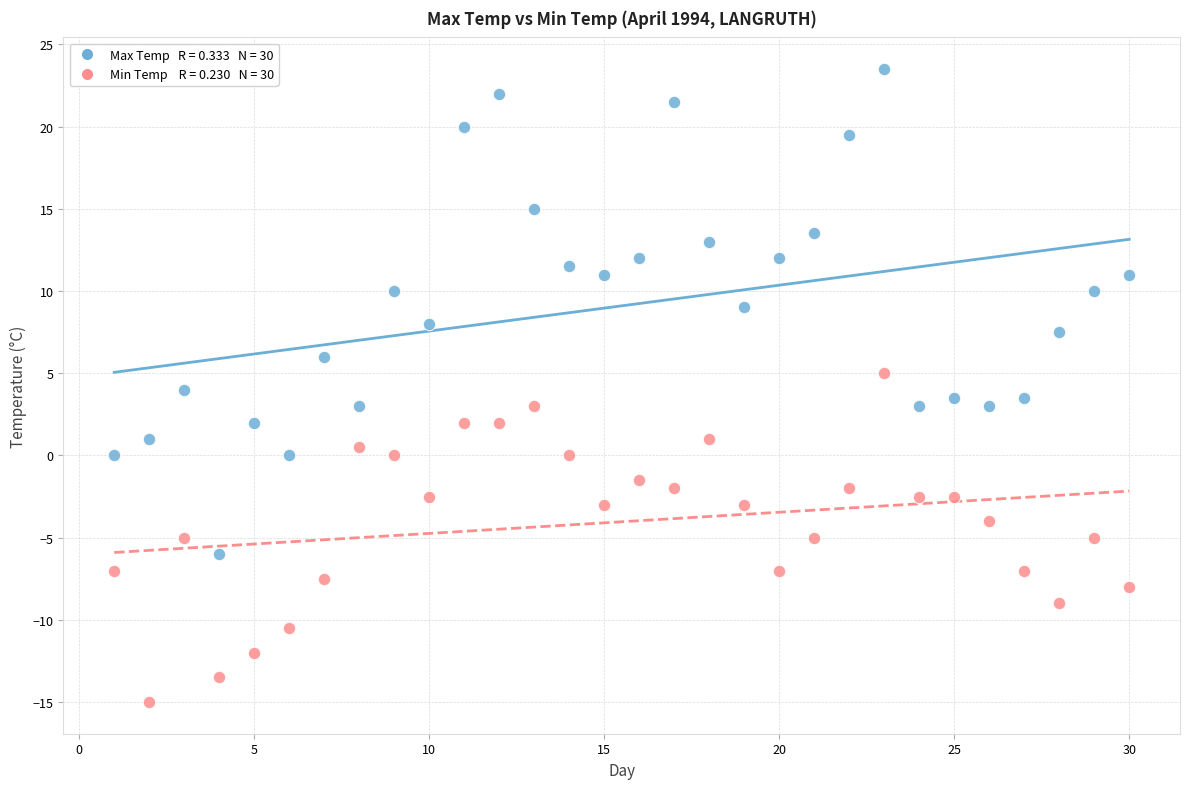

Across all data points, what is the range of Y values (max minus min)?

38.5